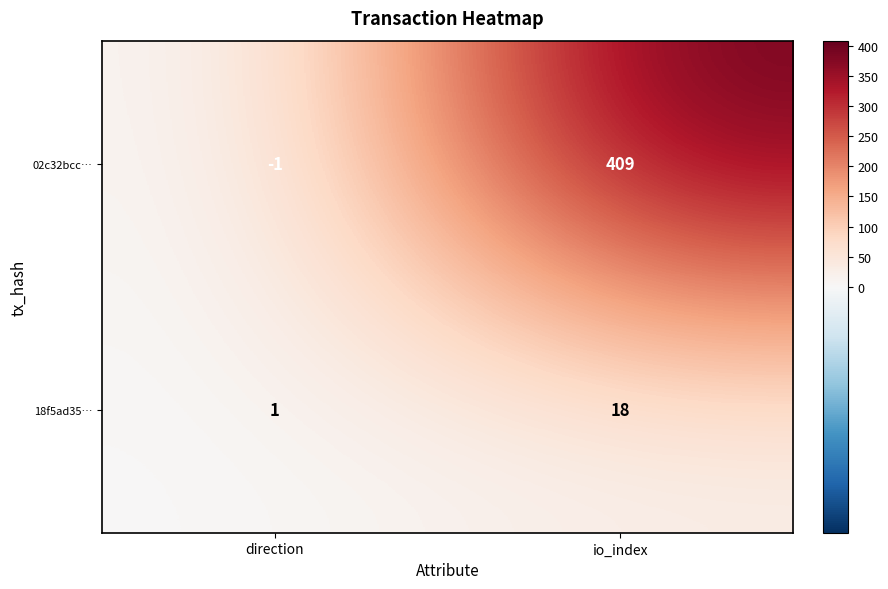

At which category does the chart reach its minimum across all series?

direction